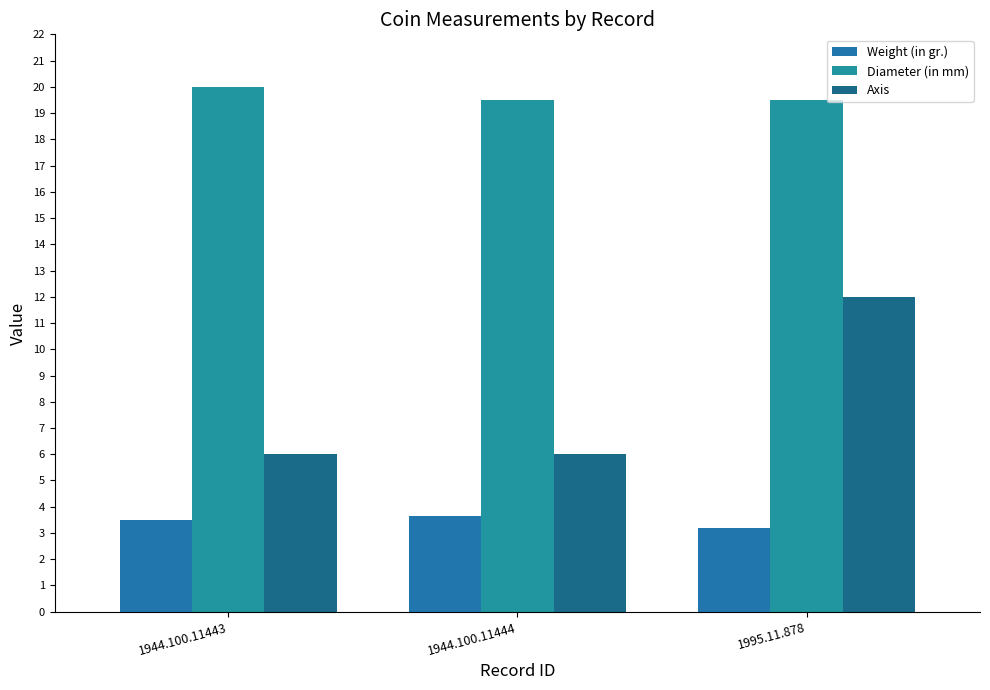

How many groups of bars are there?

3